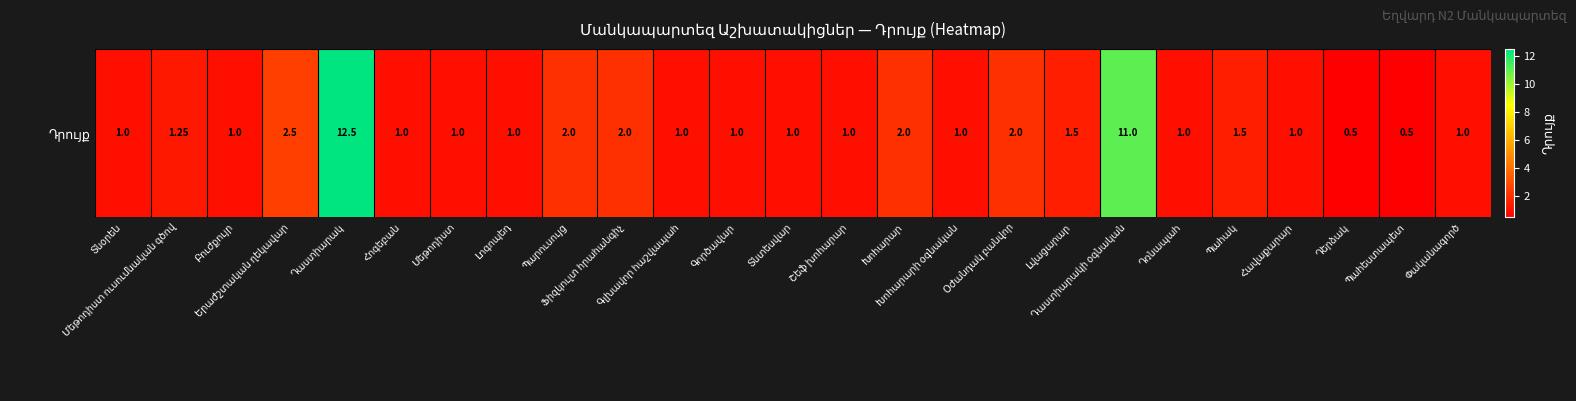

What is the approximate value at Երաժշտական ղեկավար?

2.5